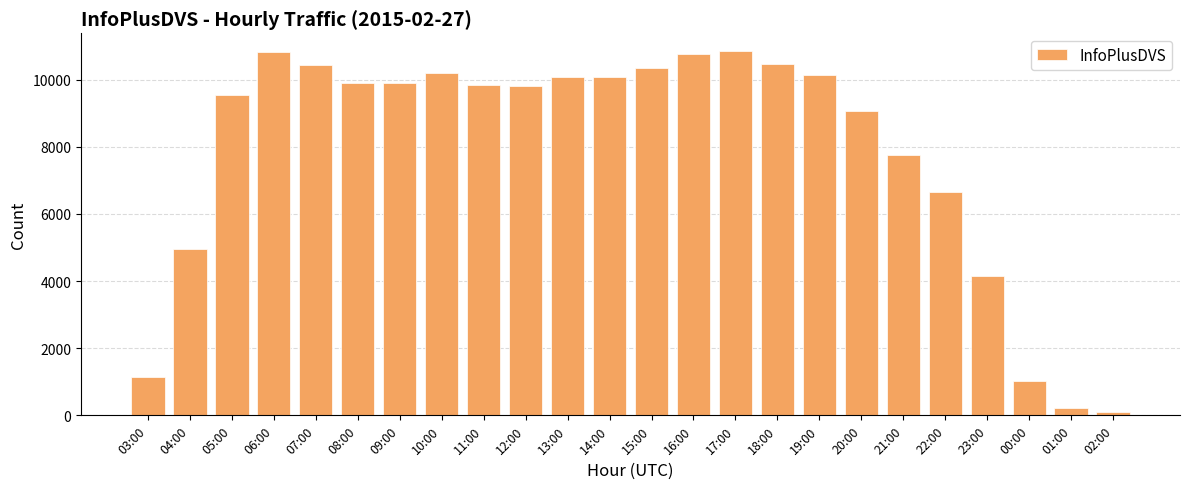

What is the difference between the values at 08:00 and 04:00?

4950